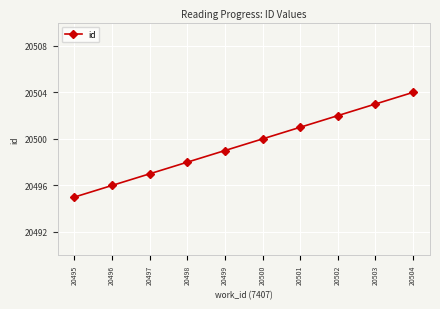

What is the value of the 8th point from the left?

20502